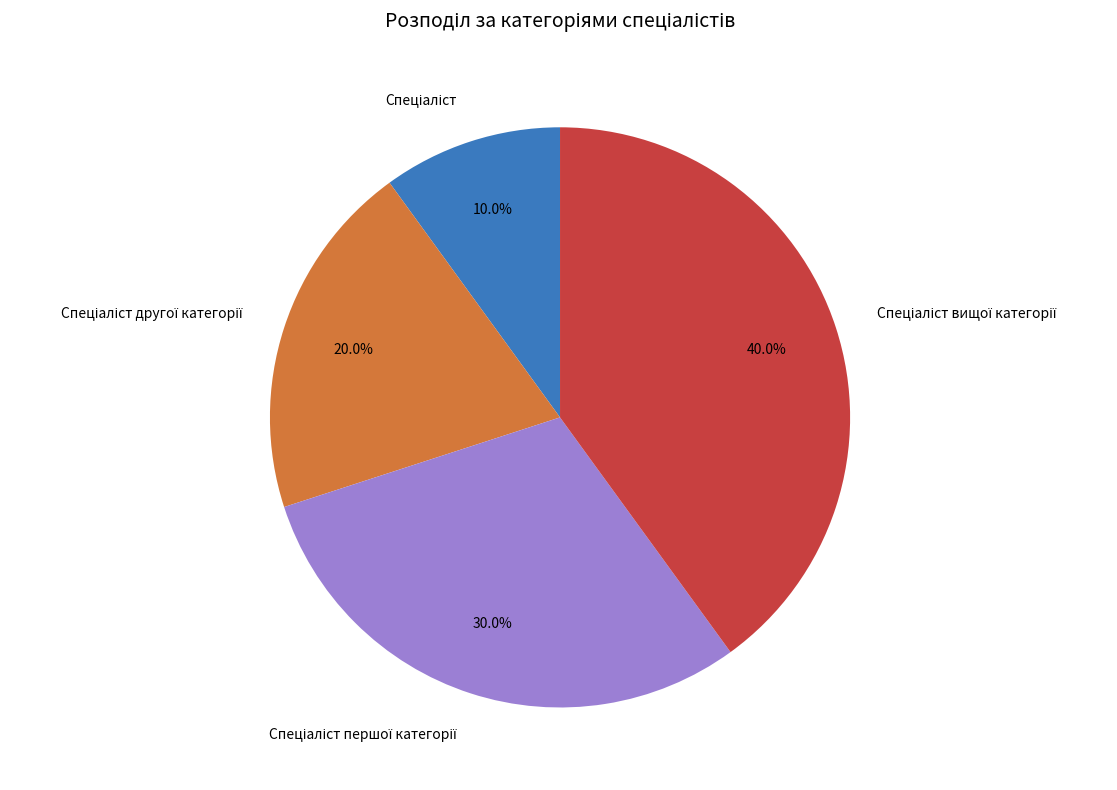

Is there a majority slice in this chart?

No